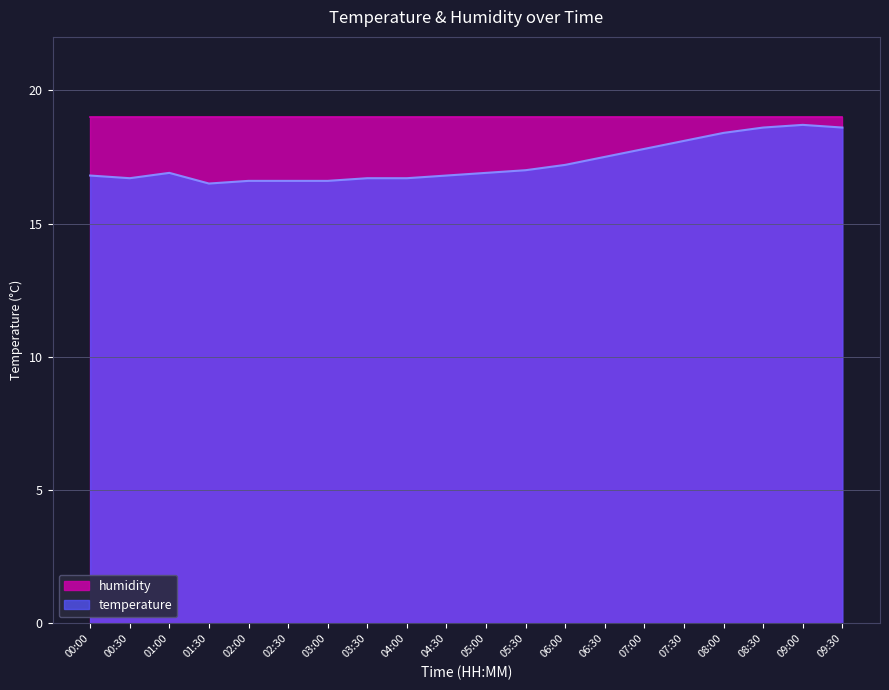

Which label corresponds to the largest value in the chart?

09:00